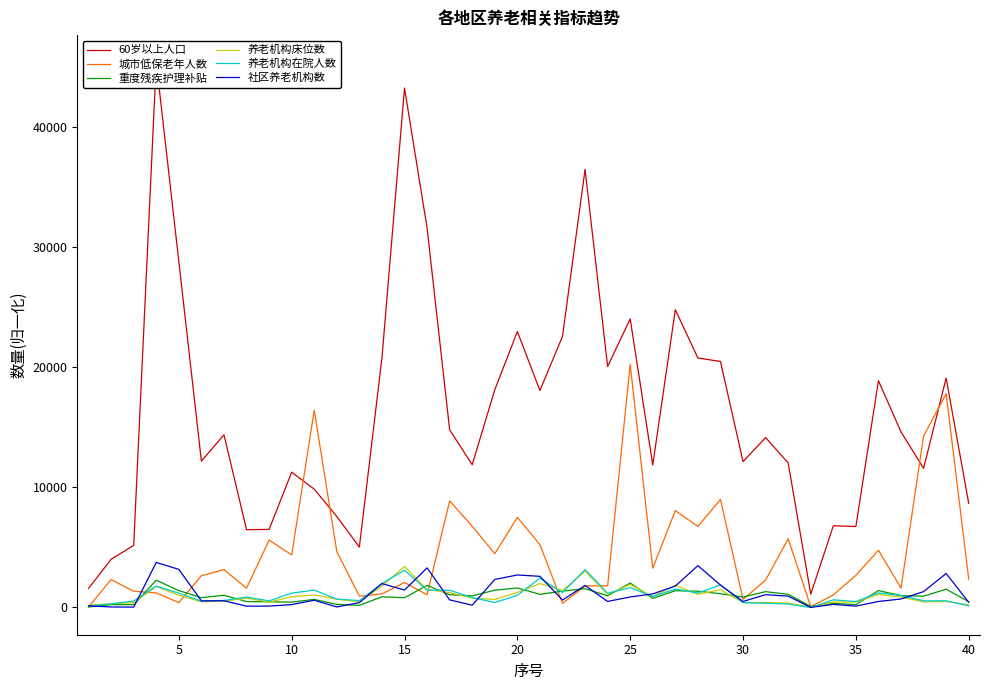

What is the highest value of the 重度残疾护理补贴 series?

2274.6